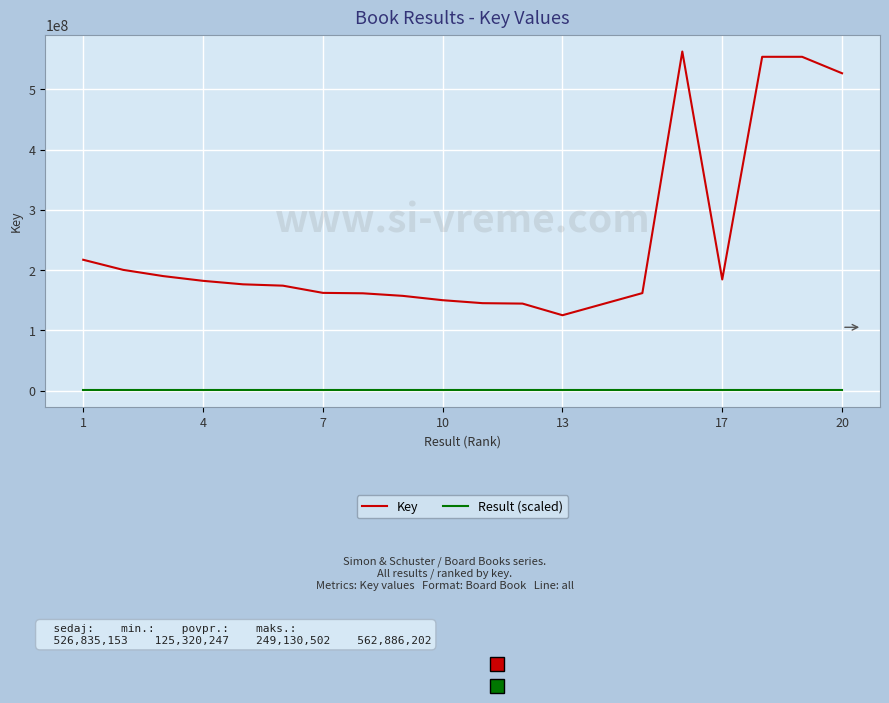

How many lines are shown in the chart?

2